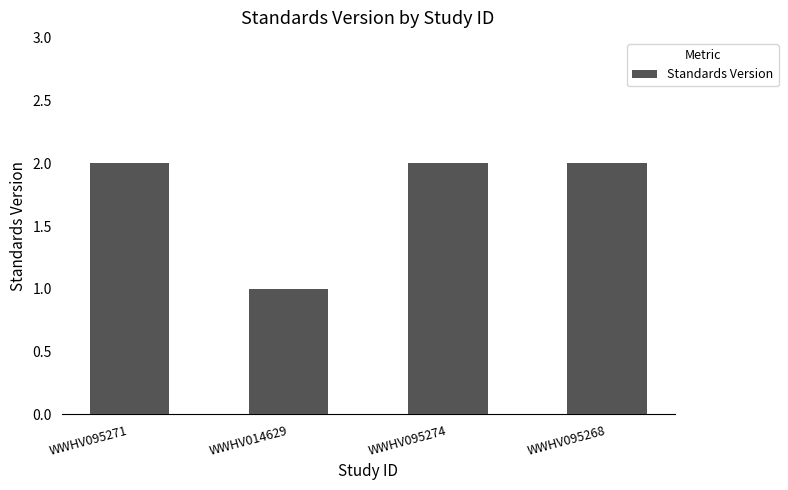

What is the label of the 1st bar from the right?

WWHV095268